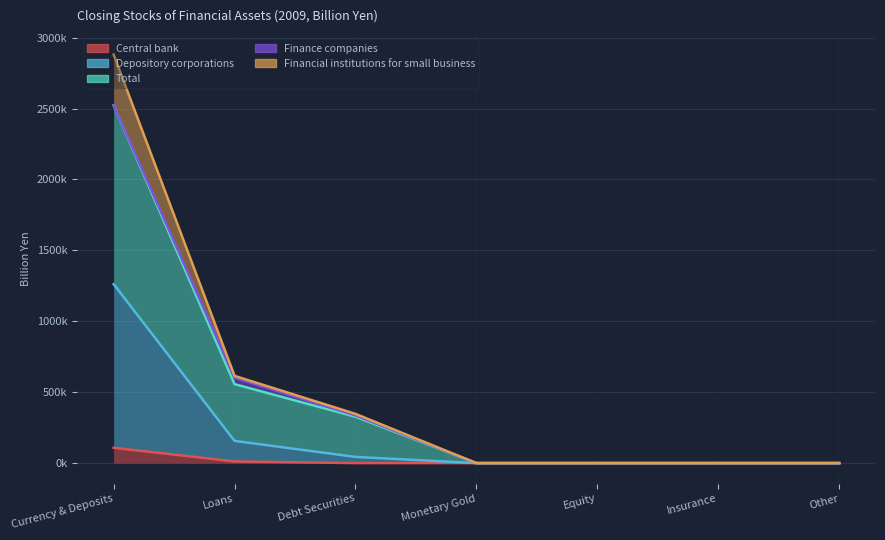

How many values in Central bank are above zero?

2